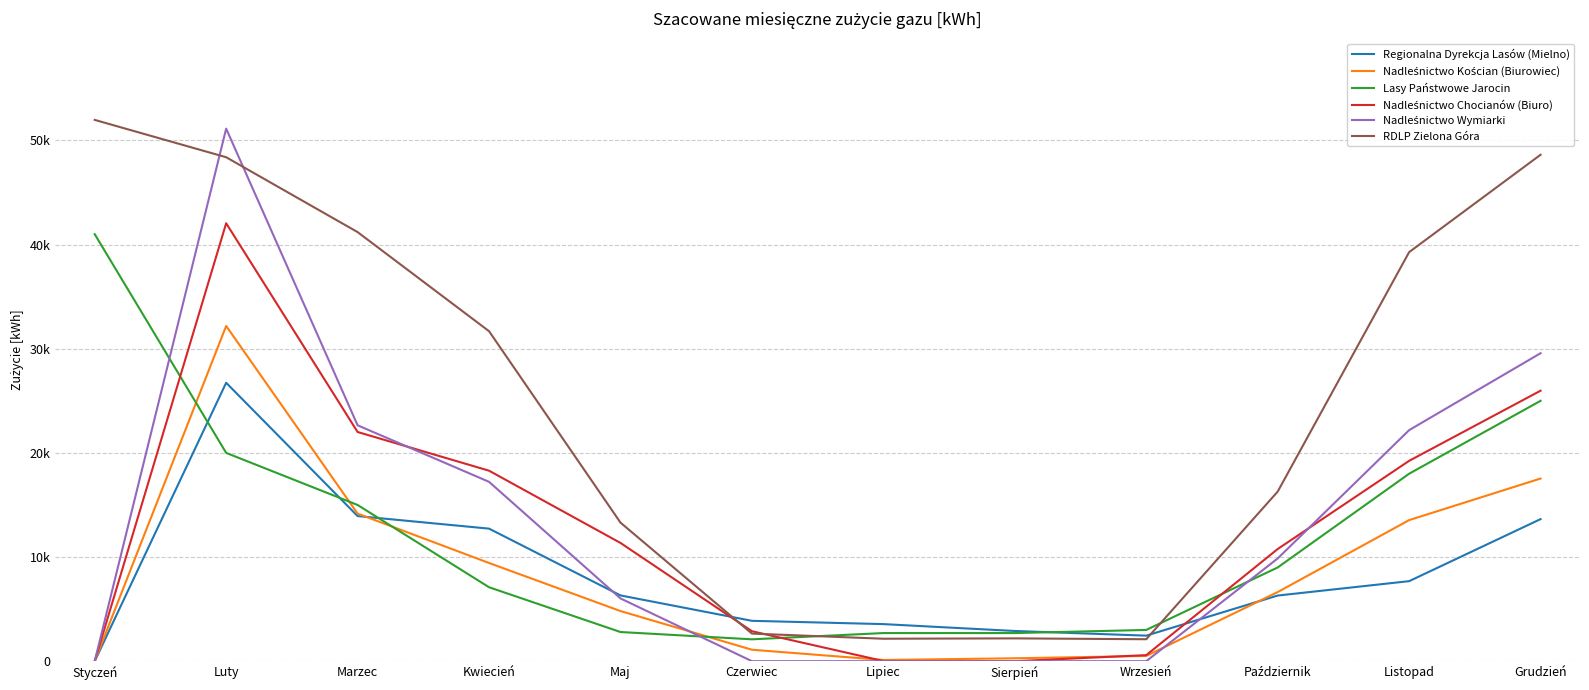

Reading left to right, list all the values displayed in this chart.

Regionalna Dyrekcja Lasów (Mielno): Styczeń=0	Luty=26733	Marzec=13933	Kwiecień=12728	Maj=6315	Czerwiec=3876	Lipiec=3560	Sierpień=2900	Wrzesień=2453	Październik=6303	Listopad=7684	Grudzień=13641
Nadleśnictwo Kościan (Biurowiec): Styczeń=0	Luty=32189	Marzec=14169	Kwiecień=9429	Maj=4813	Czerwiec=1100	Lipiec=115	Sierpień=278	Wrzesień=504	Październik=6634	Listopad=13546	Grudzień=17538
Lasy Państwowe Jarocin: Styczeń=41000	Luty=20000	Marzec=15000	Kwiecień=7100	Maj=2800	Czerwiec=2100	Lipiec=2700	Sierpień=2700	Wrzesień=3000	Październik=9000	Listopad=18000	Grudzień=25000
Nadleśnictwo Chocianów (Biuro): Styczeń=0	Luty=42050	Marzec=22006	Kwiecień=18292	Maj=11354	Czerwiec=2877	Lipiec=17	Sierpień=0	Wrzesień=582	Październik=10769	Listopad=19237	Grudzień=25972
Nadleśnictwo Wymiarki: Styczeń=0	Luty=51134	Marzec=22649	Kwiecień=17222	Maj=6026	Czerwiec=0	Lipiec=0	Sierpień=0	Wrzesień=0	Październik=9865	Listopad=22185	Grudzień=29571
RDLP Zielona Góra: Styczeń=51973	Luty=48389	Marzec=41200	Kwiecień=31684	Maj=13305	Czerwiec=2650	Lipiec=2156	Sierpień=2190	Wrzesień=2108	Październik=16284	Listopad=39276	Grudzień=48627